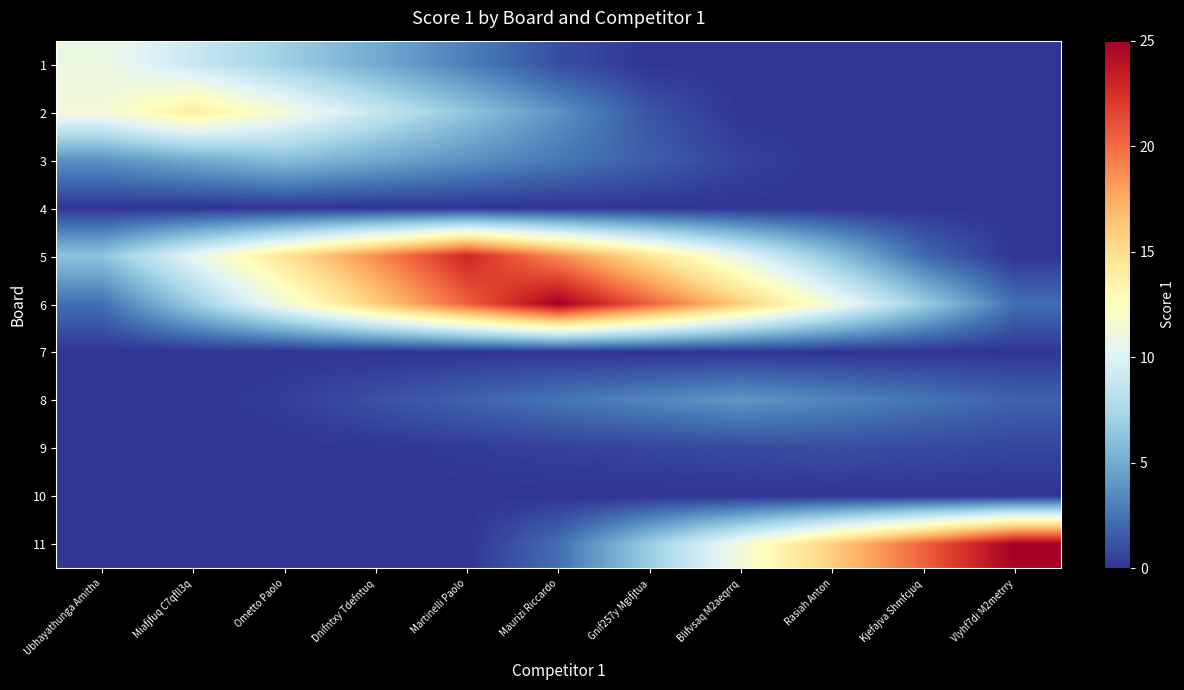

At how many categories does at least one series exceed 6?

11